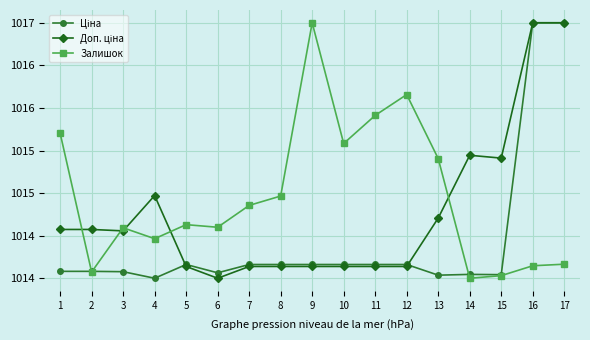

Read the Доп. ціна value at 2.

1014.6